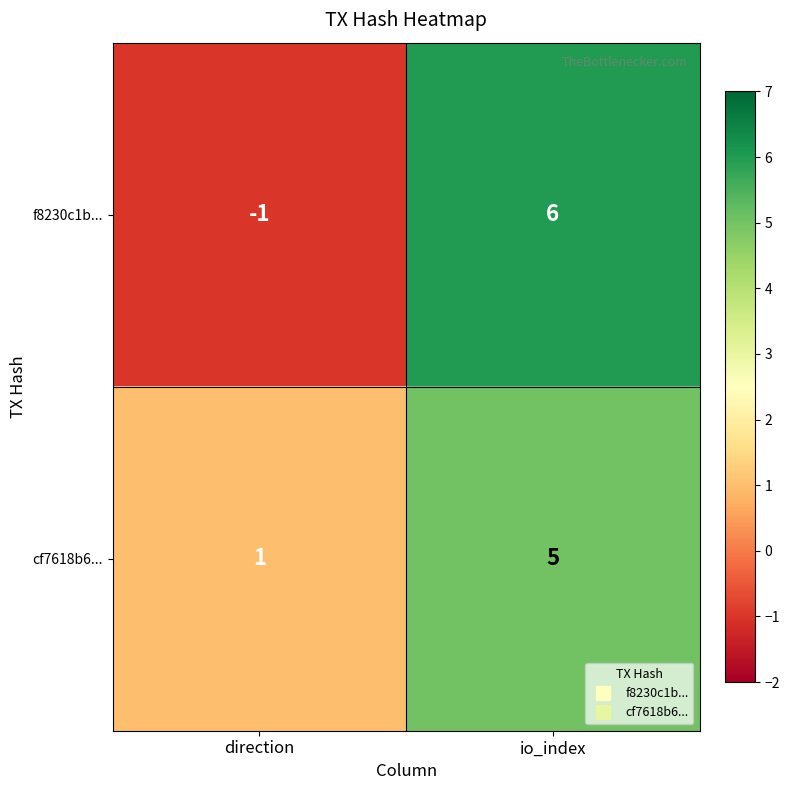

What is the highest value of the f8230c1b... series?

6